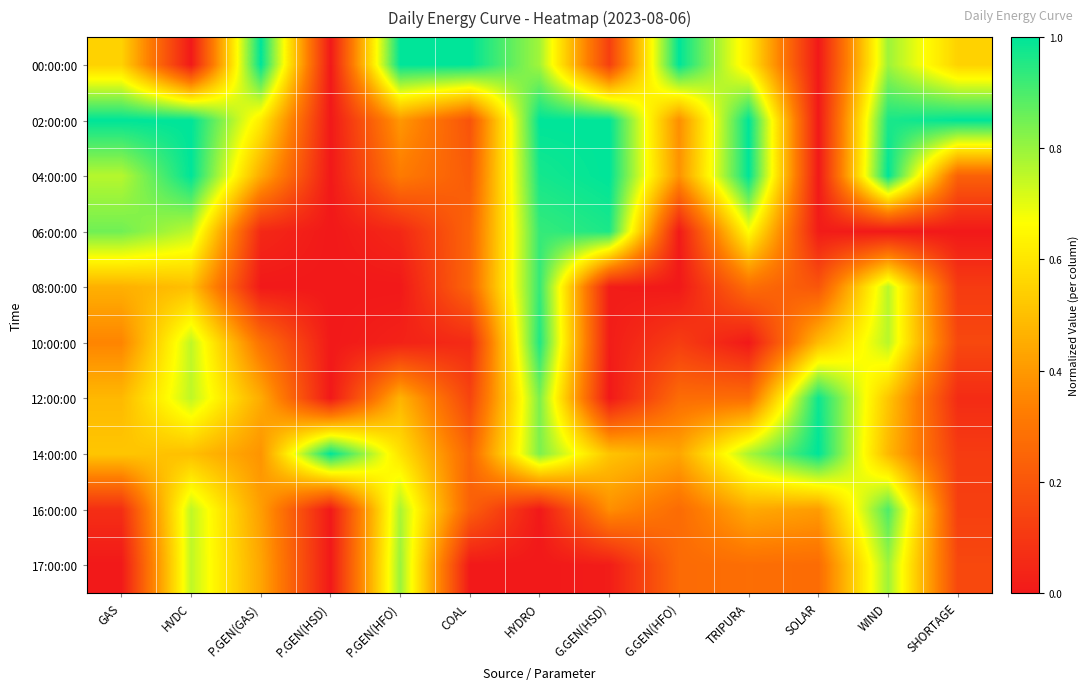

Reading right to left, list all the values displayed in this chart.

00:00:00: SHORTAGE=0.5	WIND=0.8	SOLAR=0.0	TRIPURA=0.6	G.GEN(HFO)=1.0	G.GEN(HSD)=0.1	HYDRO=0.8	COAL=1.0	P.GEN(HFO)=1.0	P.GEN(HSD)=0.0	P.GEN(GAS)=1.0	HVDC=0.0	GAS=0.5
02:00:00: SHORTAGE=1.0	WIND=1.0	SOLAR=0.0	TRIPURA=1.0	G.GEN(HFO)=0.4	G.GEN(HSD)=1.0	HYDRO=1.0	COAL=0.2	P.GEN(HFO)=0.4	P.GEN(HSD)=0.0	P.GEN(GAS)=0.6	HVDC=1.0	GAS=1.0
04:00:00: SHORTAGE=0.2	WIND=1.0	SOLAR=0.0	TRIPURA=1.0	G.GEN(HFO)=0.4	G.GEN(HSD)=1.0	HYDRO=1.0	COAL=0.2	P.GEN(HFO)=0.3	P.GEN(HSD)=0.0	P.GEN(GAS)=0.4	HVDC=1.0	GAS=0.8
06:00:00: SHORTAGE=0.0	WIND=0.0	SOLAR=0.0	TRIPURA=0.7	G.GEN(HFO)=0.0	G.GEN(HSD)=1.0	HYDRO=0.9	COAL=0.2	P.GEN(HFO)=0.0	P.GEN(HSD)=0.0	P.GEN(GAS)=0.1	HVDC=0.8	GAS=0.9
08:00:00: SHORTAGE=0.1	WIND=0.8	SOLAR=0.2	TRIPURA=0.3	G.GEN(HFO)=0.0	G.GEN(HSD)=0.0	HYDRO=0.9	COAL=0.3	P.GEN(HFO)=0.0	P.GEN(HSD)=0.0	P.GEN(GAS)=0.0	HVDC=0.5	GAS=0.5
10:00:00: SHORTAGE=0.2	WIND=0.8	SOLAR=0.5	TRIPURA=0.0	G.GEN(HFO)=0.1	G.GEN(HSD)=0.0	HYDRO=1.0	COAL=0.1	P.GEN(HFO)=0.0	P.GEN(HSD)=0.0	P.GEN(GAS)=0.3	HVDC=0.8	GAS=0.3
12:00:00: SHORTAGE=0.1	WIND=0.5	SOLAR=1.0	TRIPURA=0.3	G.GEN(HFO)=0.3	G.GEN(HSD)=0.0	HYDRO=0.8	COAL=0.1	P.GEN(HFO)=0.5	P.GEN(HSD)=0.0	P.GEN(GAS)=0.4	HVDC=0.8	GAS=0.5
14:00:00: SHORTAGE=0.1	WIND=0.5	SOLAR=1.0	TRIPURA=0.8	G.GEN(HFO)=0.4	G.GEN(HSD)=0.5	HYDRO=0.8	COAL=0.3	P.GEN(HFO)=0.6	P.GEN(HSD)=1.0	P.GEN(GAS)=0.4	HVDC=0.5	GAS=0.5
16:00:00: SHORTAGE=0.1	WIND=0.9	SOLAR=0.4	TRIPURA=0.4	G.GEN(HFO)=0.3	G.GEN(HSD)=0.4	HYDRO=0.0	COAL=0.2	P.GEN(HFO)=0.8	P.GEN(HSD)=0.0	P.GEN(GAS)=0.4	HVDC=0.8	GAS=0.1
17:00:00: SHORTAGE=0.2	WIND=0.8	SOLAR=0.3	TRIPURA=0.3	G.GEN(HFO)=0.3	G.GEN(HSD)=0.0	HYDRO=0.0	COAL=0.0	P.GEN(HFO)=0.8	P.GEN(HSD)=0.0	P.GEN(GAS)=0.4	HVDC=0.8	GAS=0.0